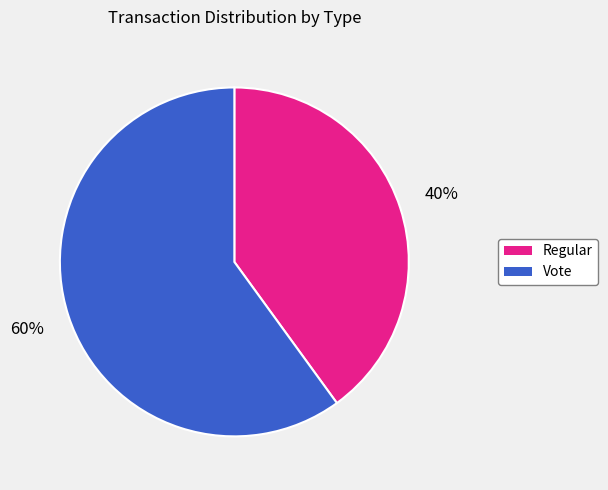

How many slices are in this pie chart?

2